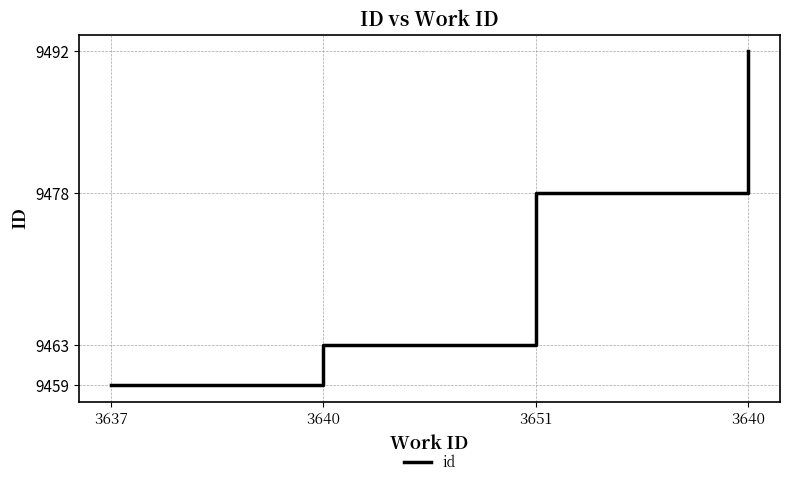

What is the change in value from 3637 to 3640?

+4